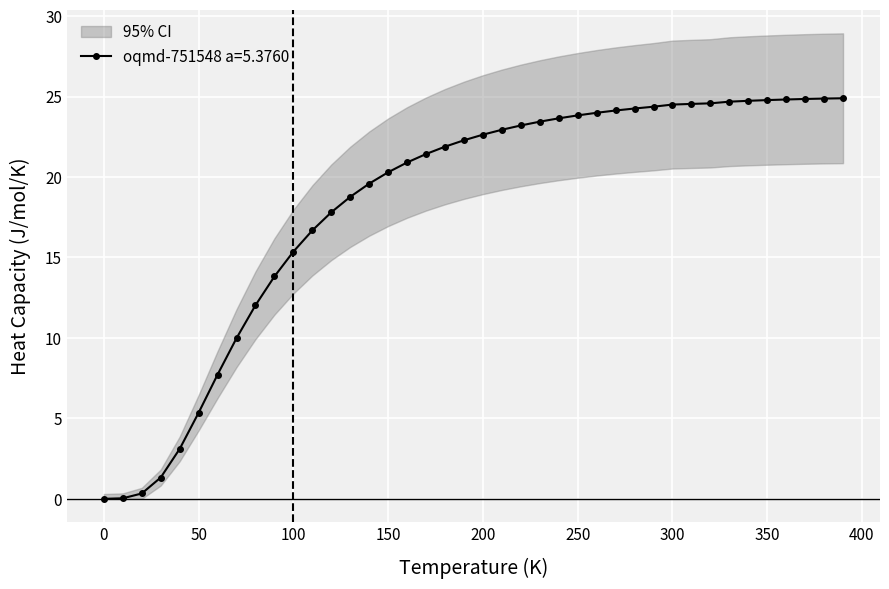

What is the change in value from 280.0 to 390.0?

+0.6